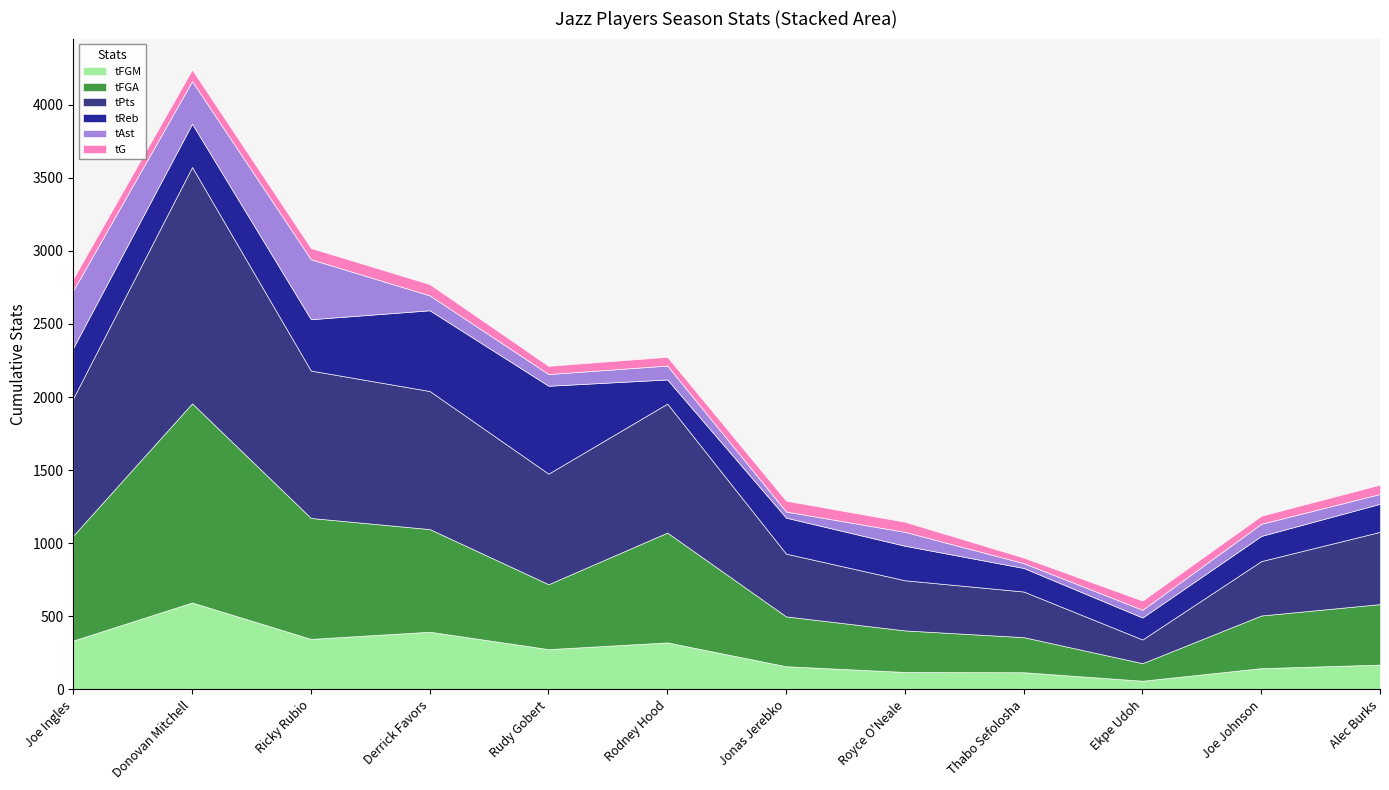

Reading right to left, transcribe all the data shown in this chart.

tFGM: 170	146	60	118	120	159	322	276	395	346	595	335
tFGA: 414	360	120	240	284	341	751	444	702	827	1362	718
tPts: 494	372	162	312	343	429	882	756	944	1008	1616	940
tReb: 192	172	150	161	236	246	165	601	552	351	296	344
tAst: 67	83	53	33	95	42	95	80	102	410	291	392
tG: 64	55	63	38	69	74	60	56	77	77	79	82